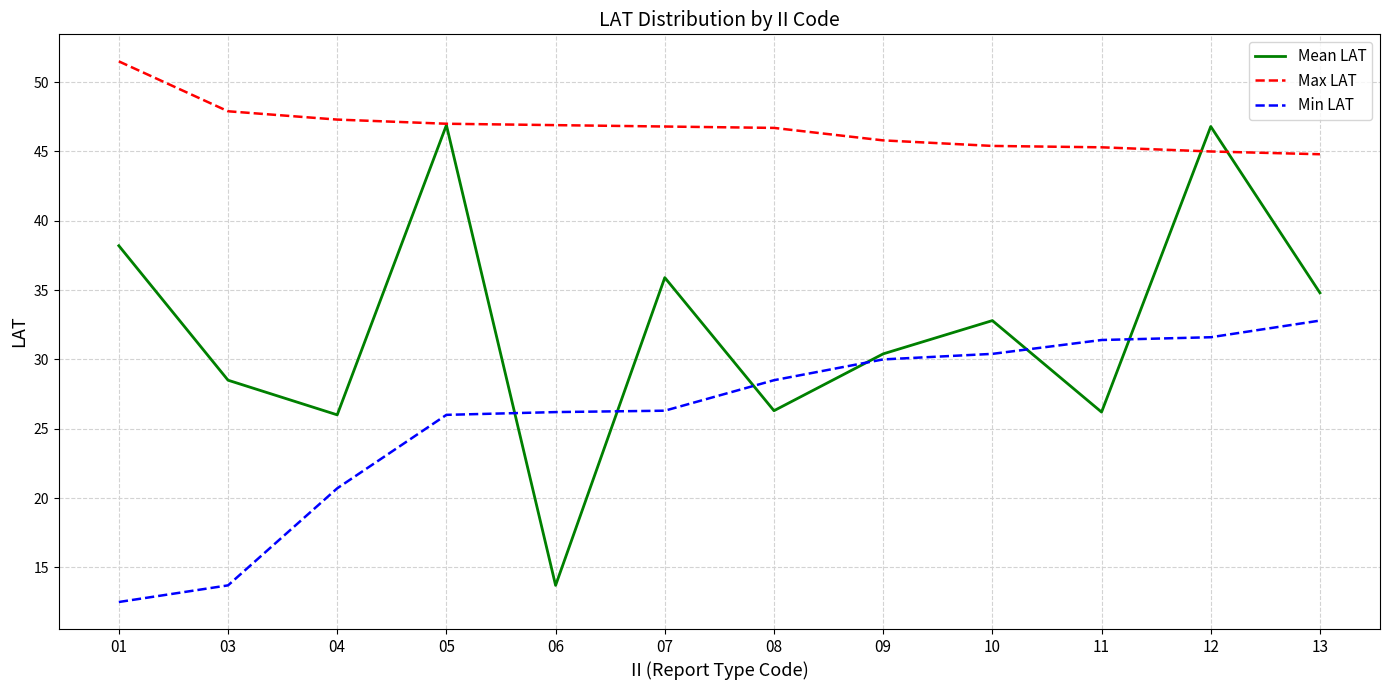

What is the sum of all Mean LAT values?

386.5